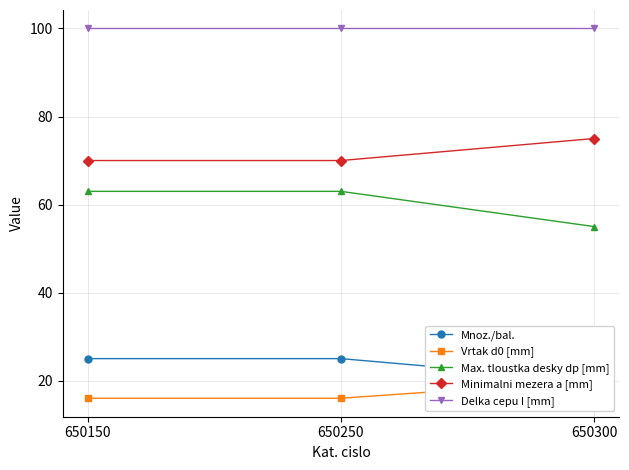

What is the average value of the Vrtak d0 [mm] series?

17